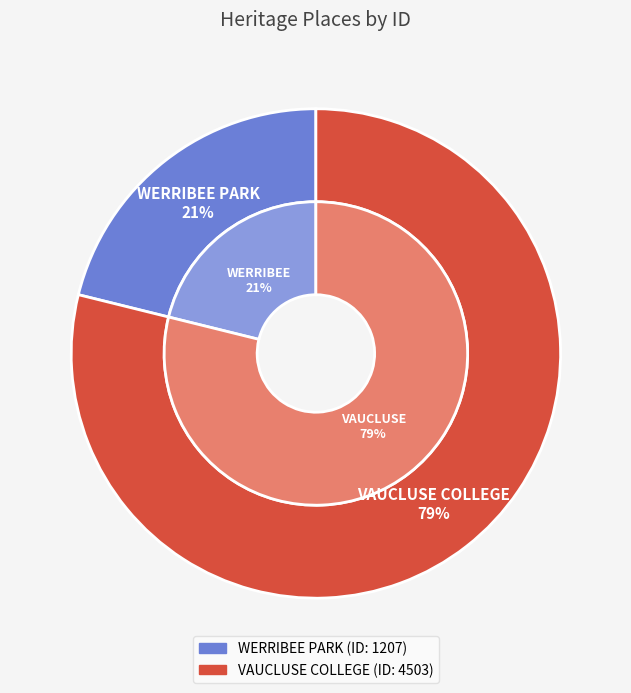

Is it true that WERRIBEE PARK is 21% of the pie?

True